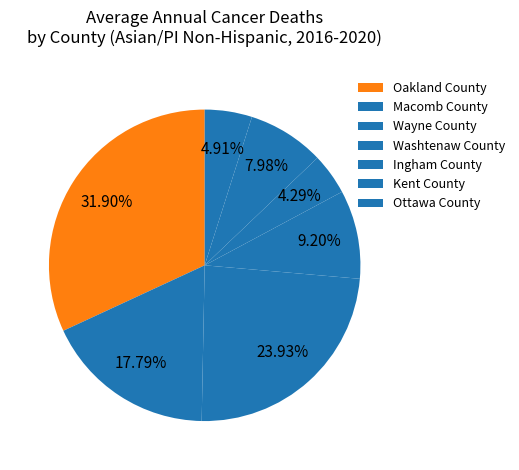

How many slices are in this pie chart?

7